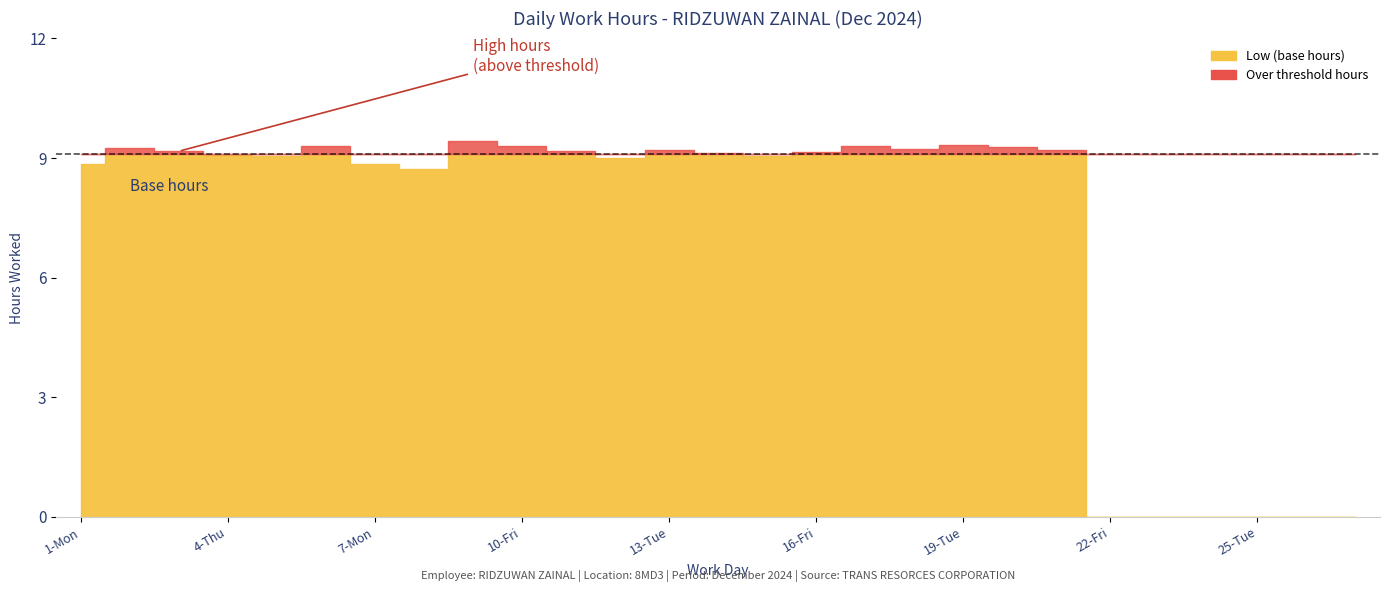

What is the value of the 14th point from the left?

9.1